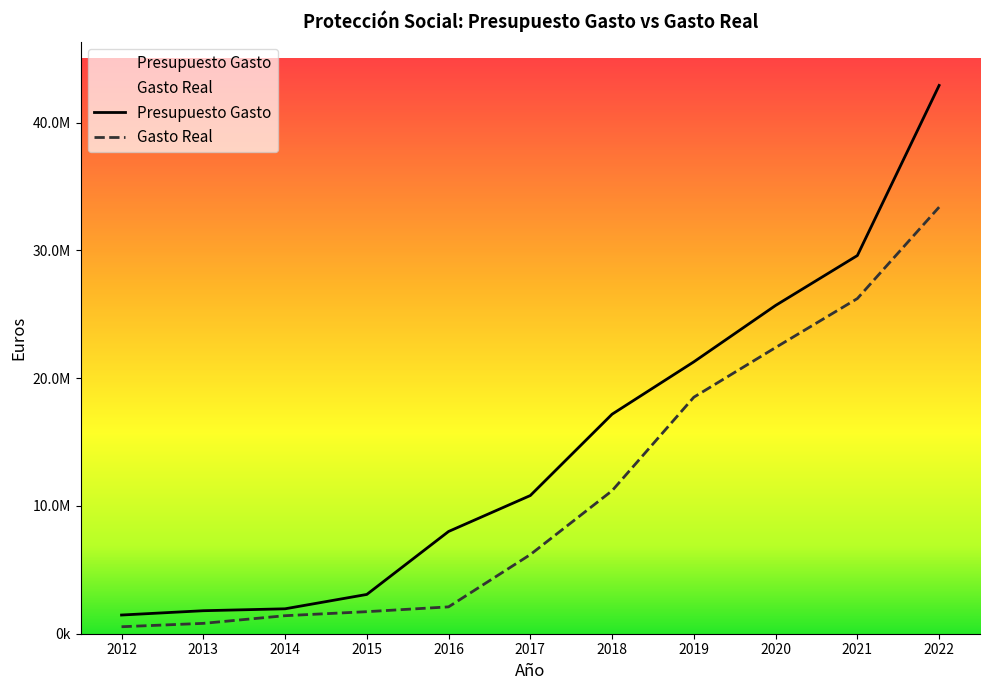

At which category is the sum across all series the highest?

2022